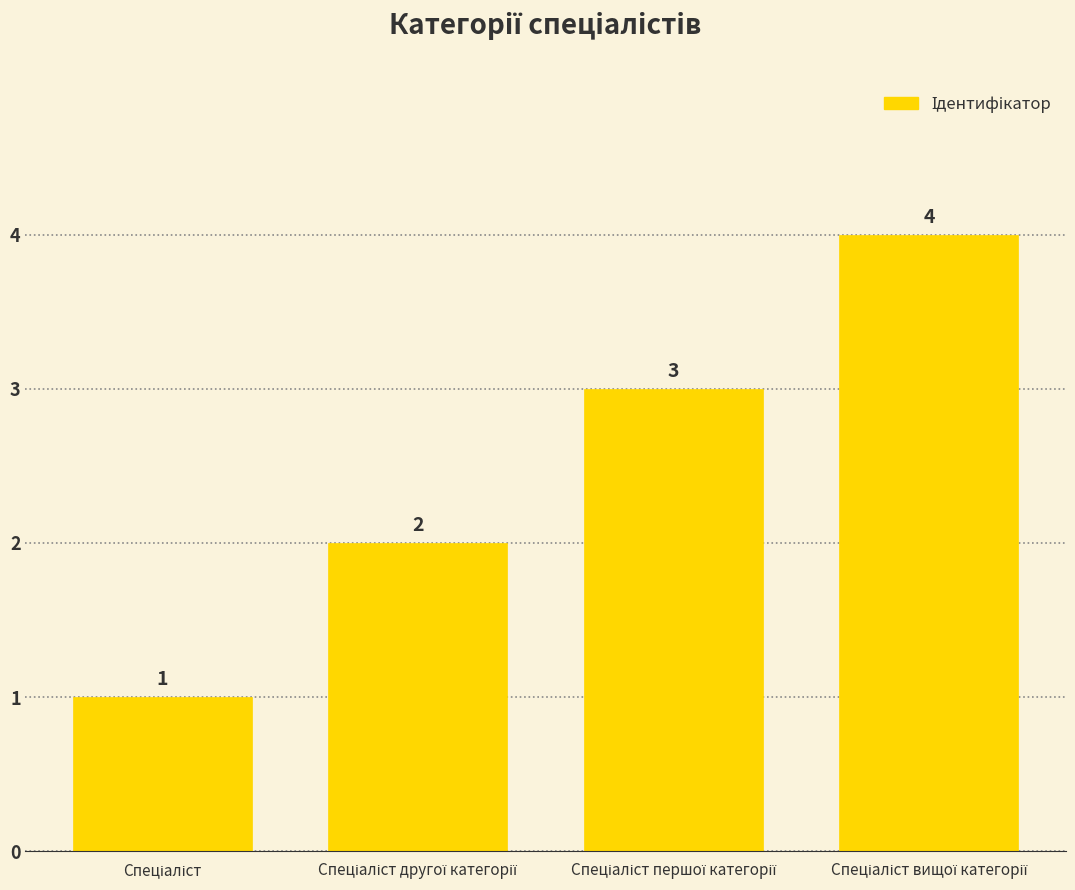

What is the difference between the maximum and minimum values?

3